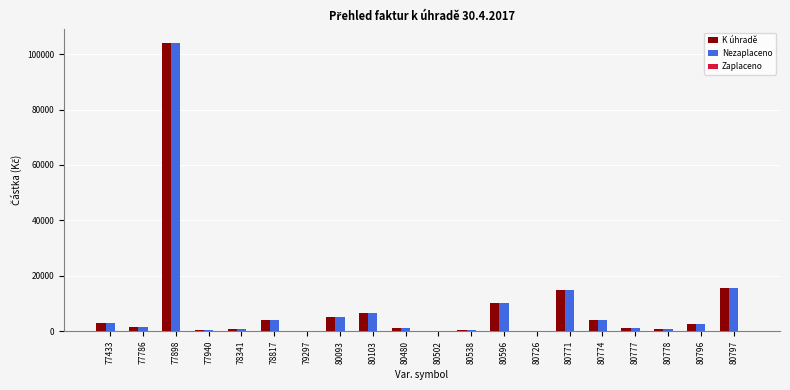

At which label does Nezaplaceno first exceed 2710?

77433